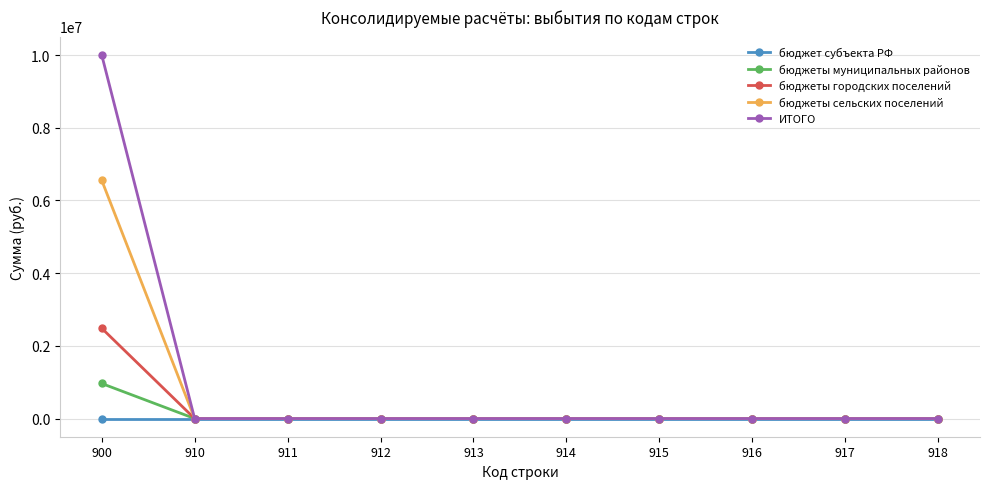

The value of бюджеты городских поселений at 912 is 0.0. True or false?

True